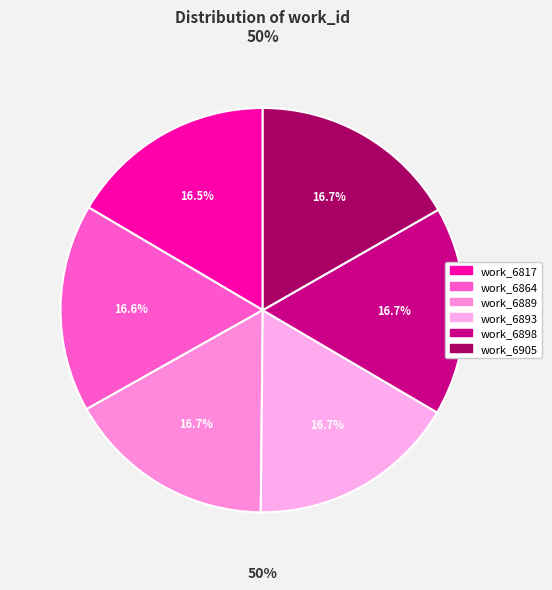

Does work_6889 represent more than half of the total?

No